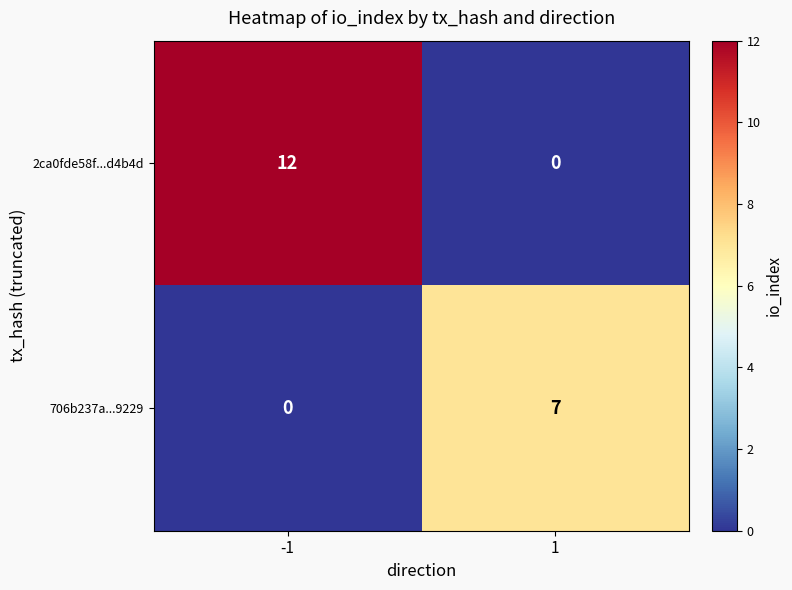

Reading right to left, extract all data points from this chart.

2ca0fde58f...d4b4d: 0	12
706b237a...9229: 7	0